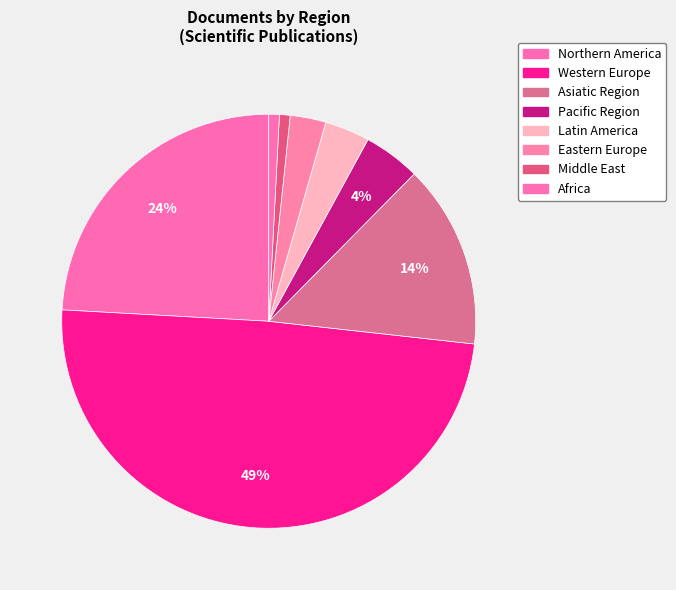

Count the number of slices in the pie.

8